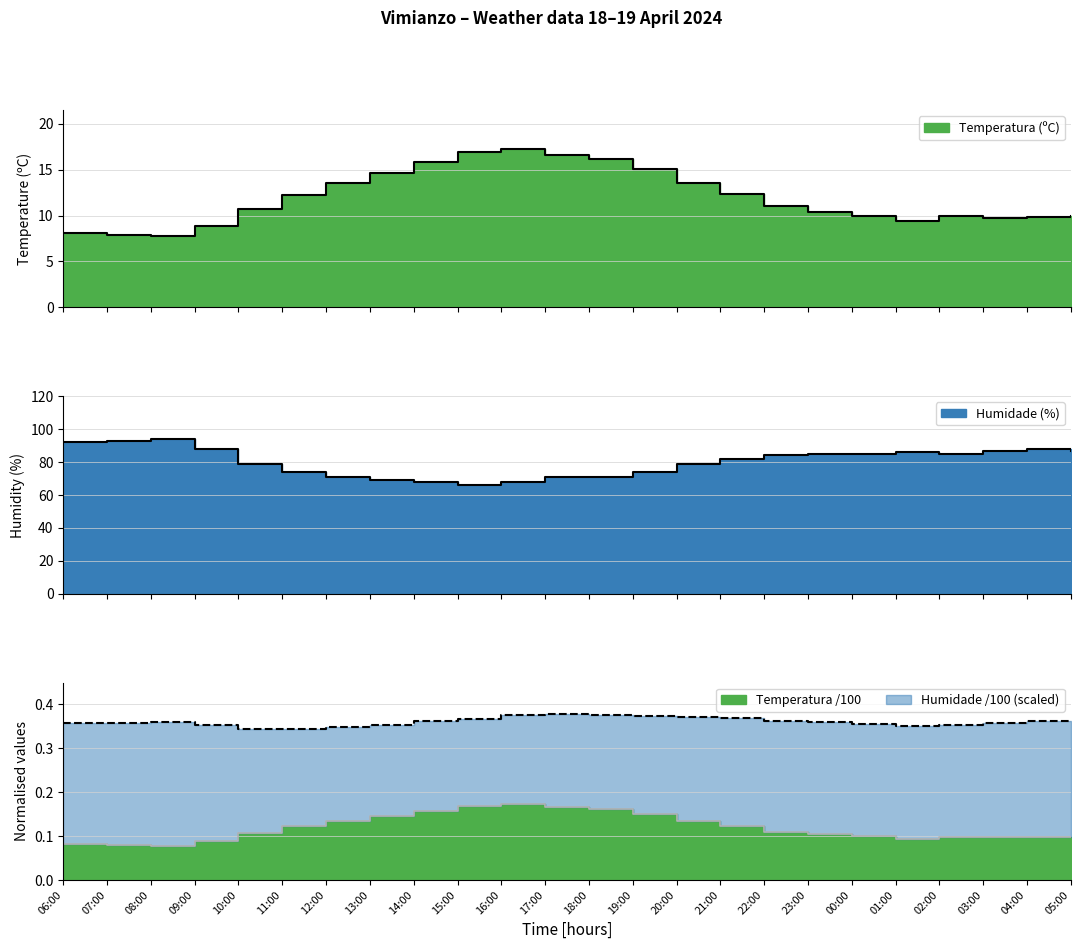

Rank the categories by Humidade (%) value from highest to lowest.

08:00, 07:00, 06:00, 09:00, 04:00, 03:00, 05:00, 01:00, 23:00, 00:00, 02:00, 22:00, 21:00, 10:00, 20:00, 11:00, 19:00, 12:00, 17:00, 18:00, 13:00, 14:00, 16:00, 15:00